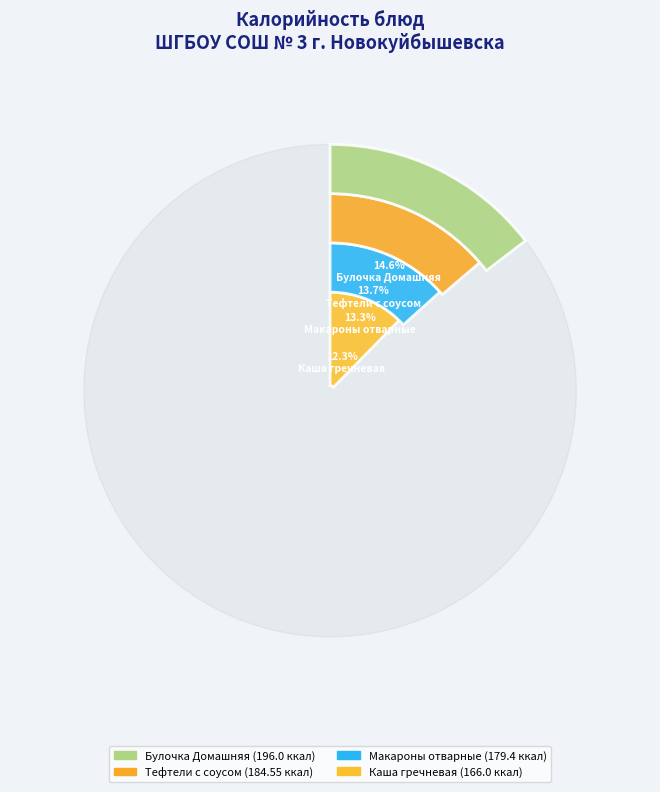

To the nearest percent, what is the combined percentage of Макароны отварные and Тефтели с соусом?

27%